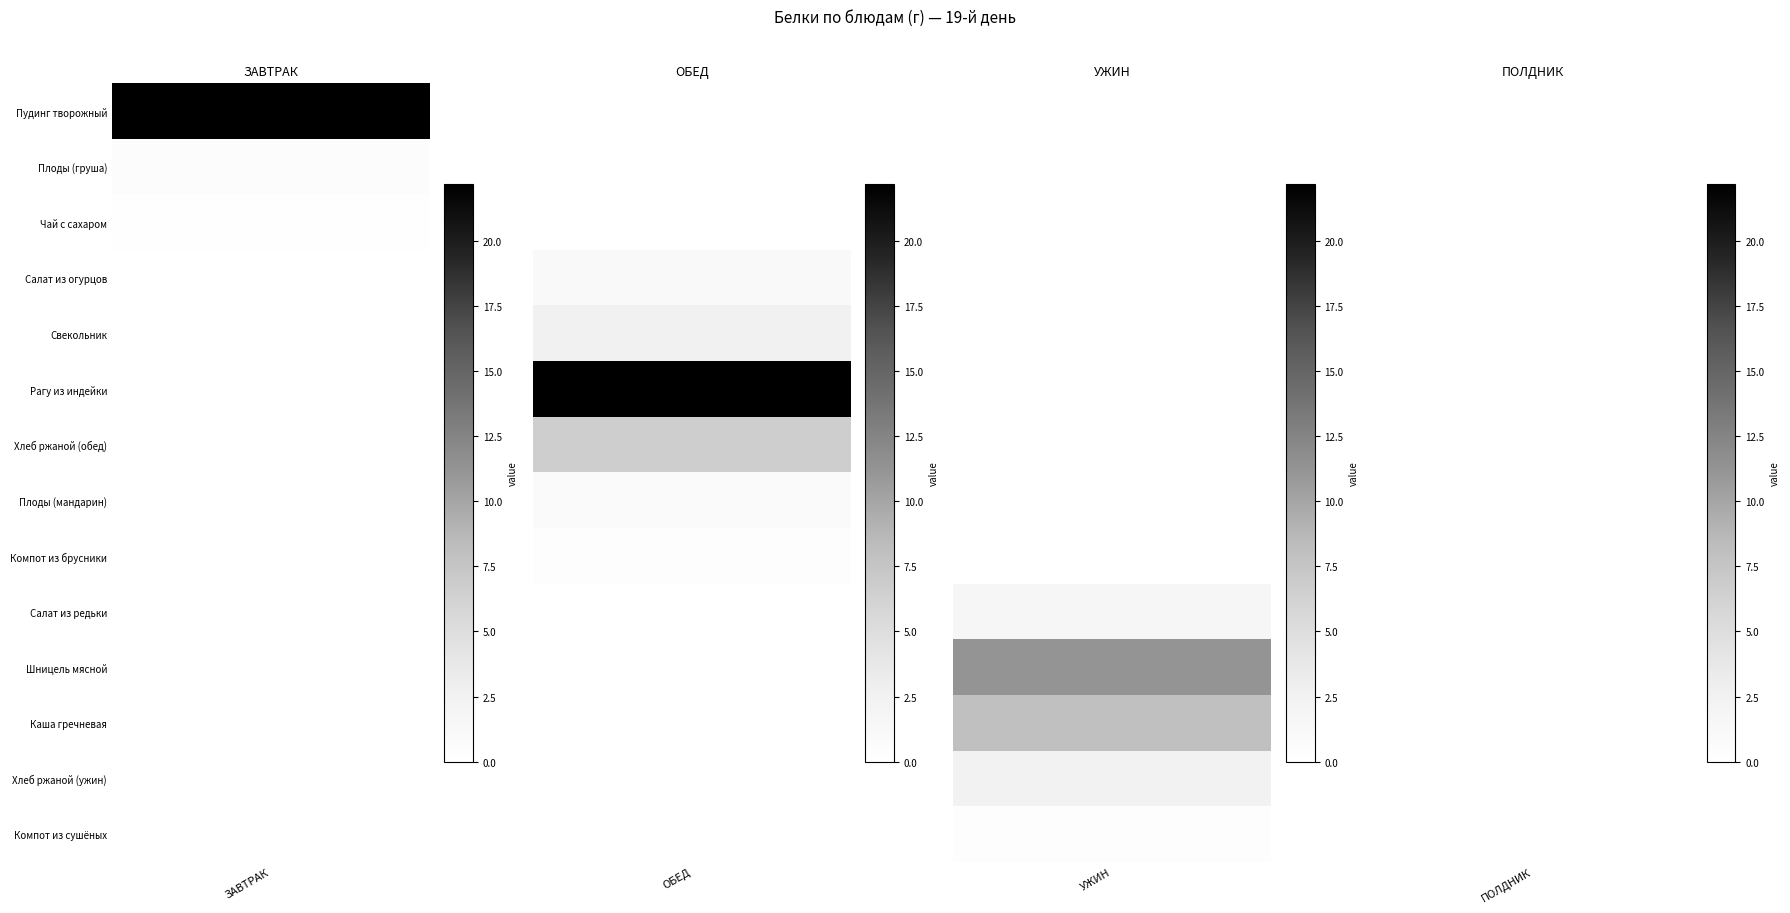

The value of ОБЕД at Чай с сахаром is 0.0. True or false?

True